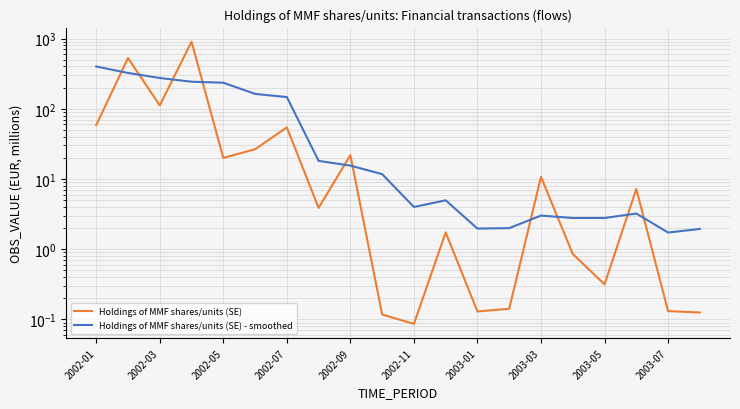

How many lines are shown in the chart?

2